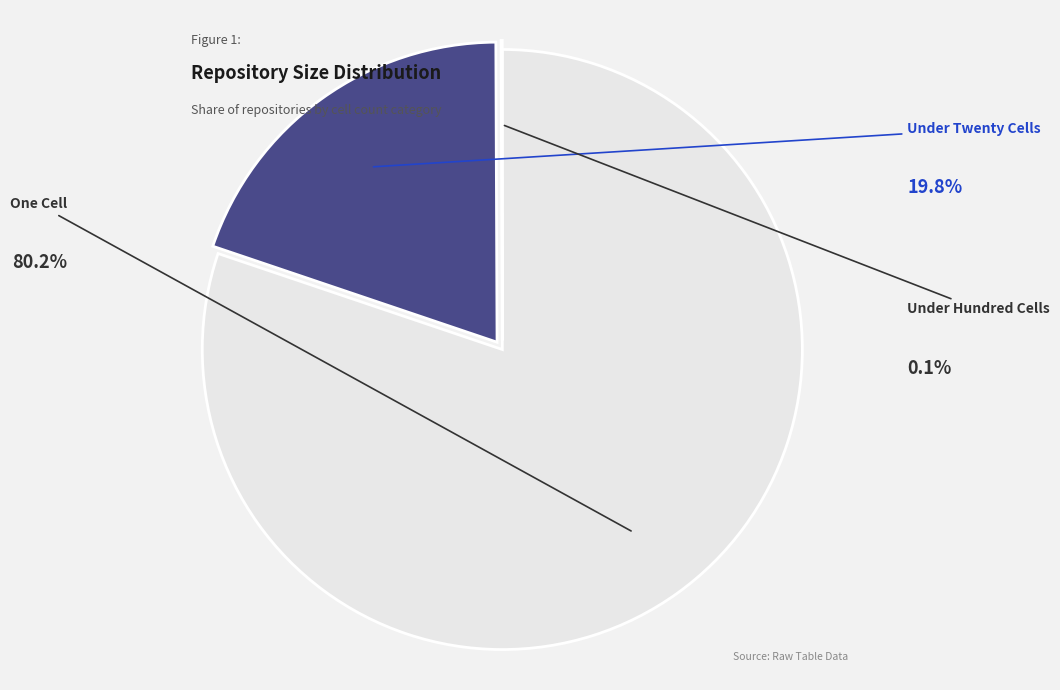

Does any single category account for the majority?

Yes